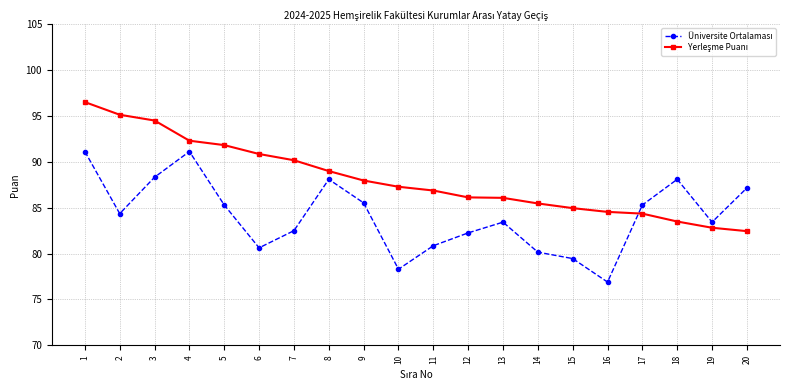

What is the difference between the highest and lowest values at 17?

0.9